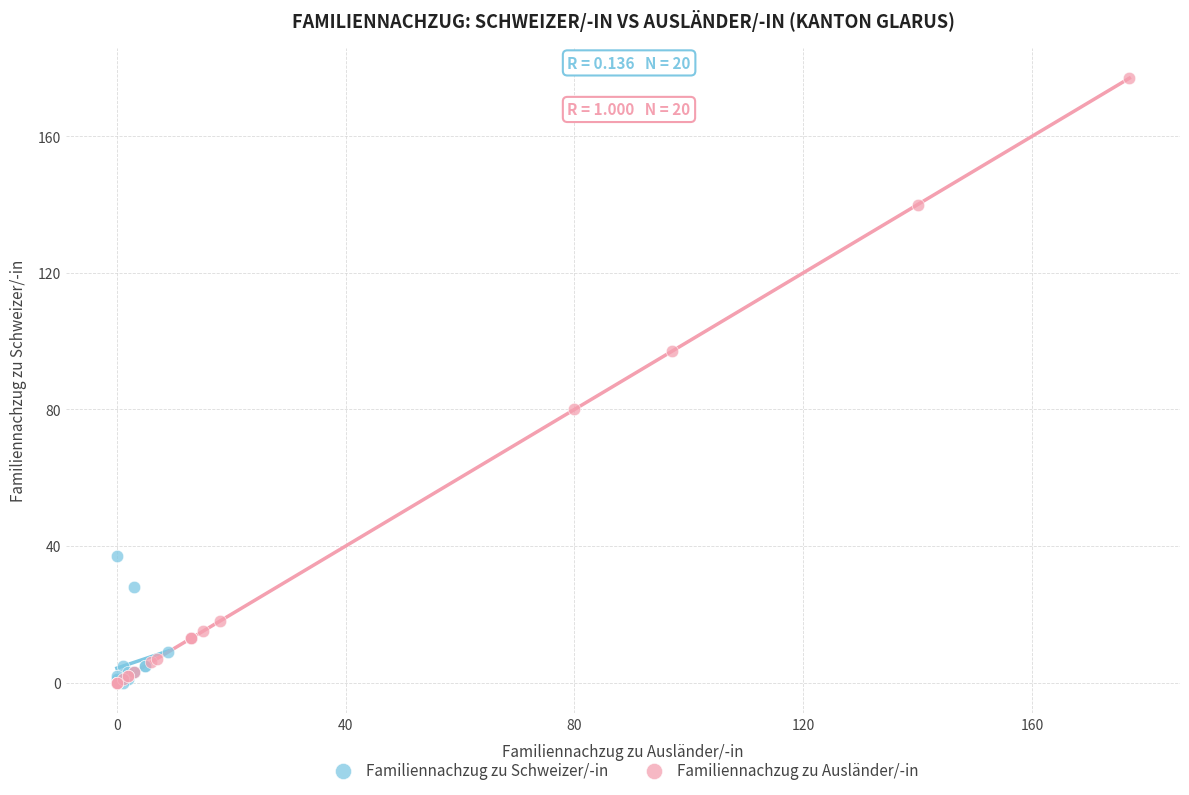

Which series reaches the maximum Y coordinate?

Familiennachzug zu Ausländer/-in